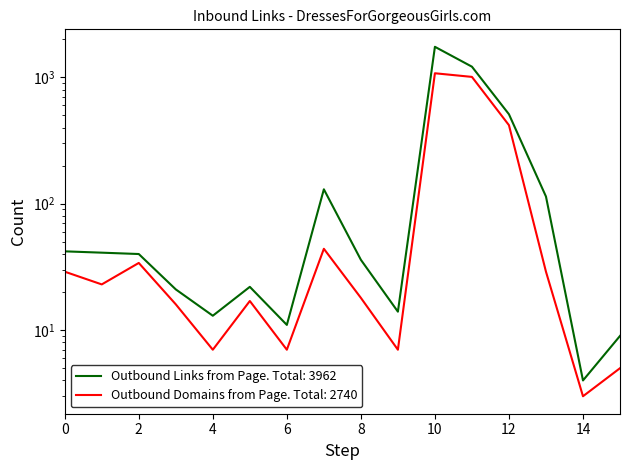

In Outbound Domains from Page, how many points are higher than both neighbors (excluding endpoints)?

4